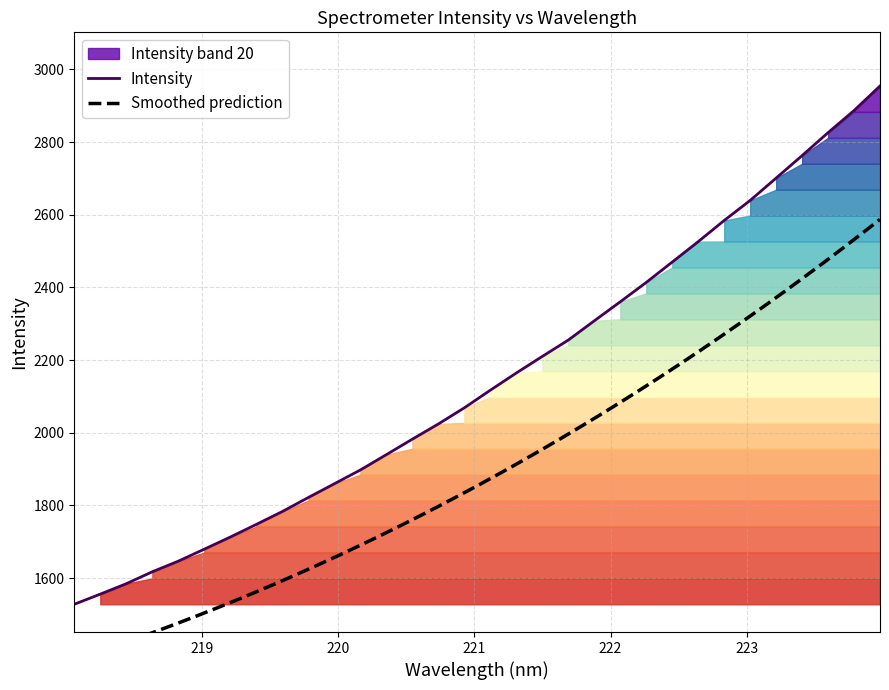

What value does the data have at 223.5987?

2825.9